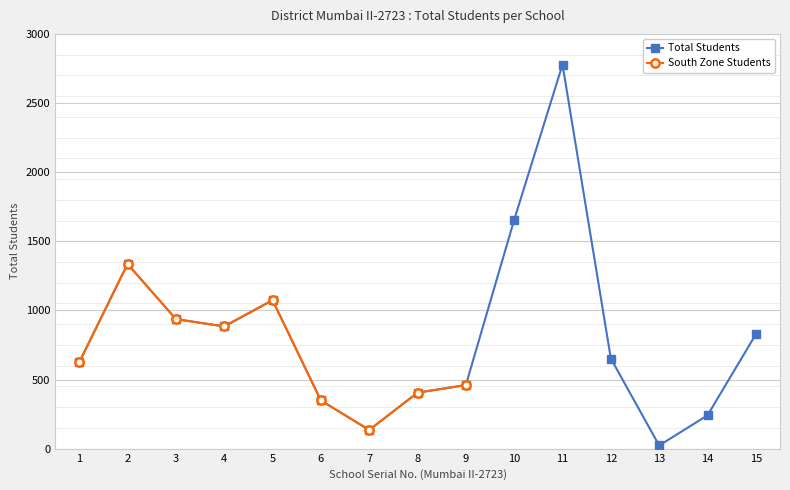

Count the number of values greater than 652.

7